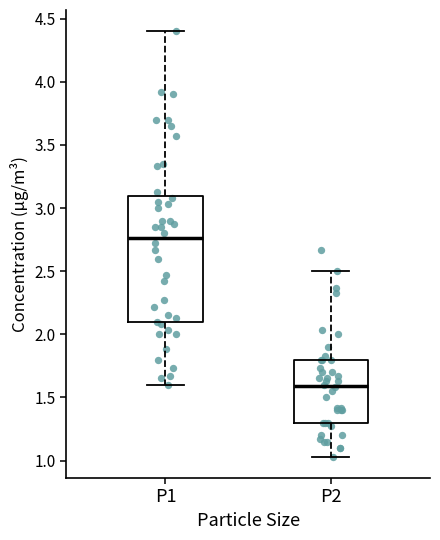

Reading left to right, transcribe this box plot: for each box, give where its median line is, the range the box spans, and where its two whiskers end, as read against the y-axis. The values are not printed on the chart, so give them approximately, as read against the axis.

P1: median 2.75, box 2.10 to 3.10, whiskers 1.60 to 4.40
P2: median 1.60, box 1.30 to 1.80, whiskers 1.05 to 2.50